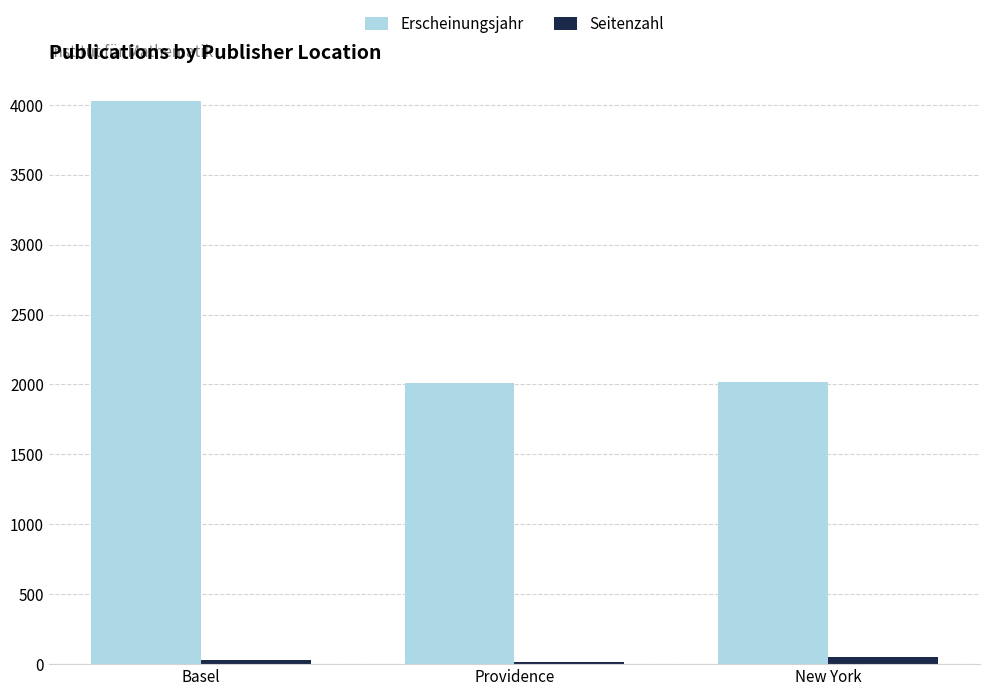

The Erscheinungsjahr series shows 6027 at Basel. True or false?

False